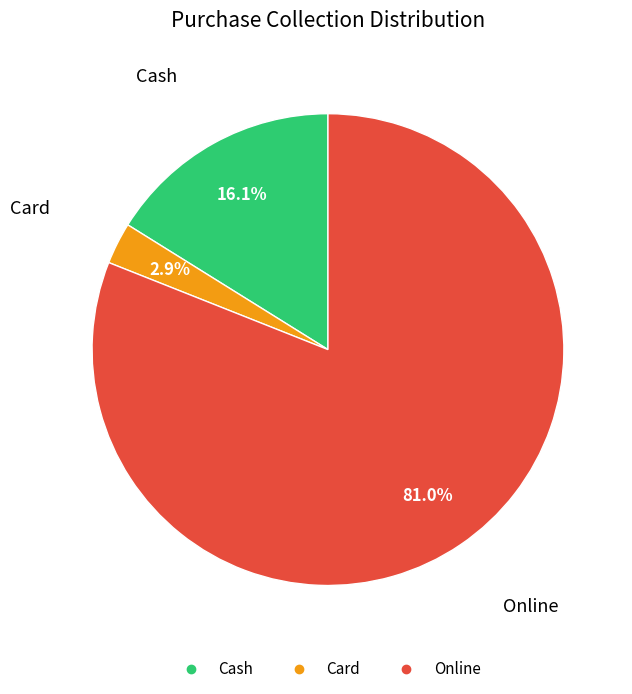

Do Card and Online together represent more than half of the pie?

Yes